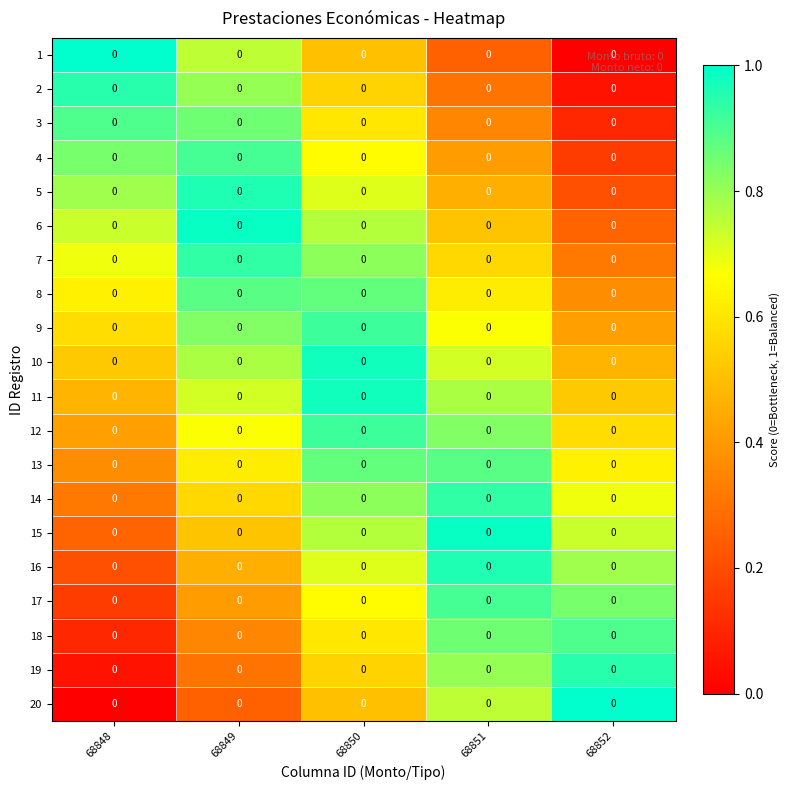

What value does the 14 series have at 68851?

0.9